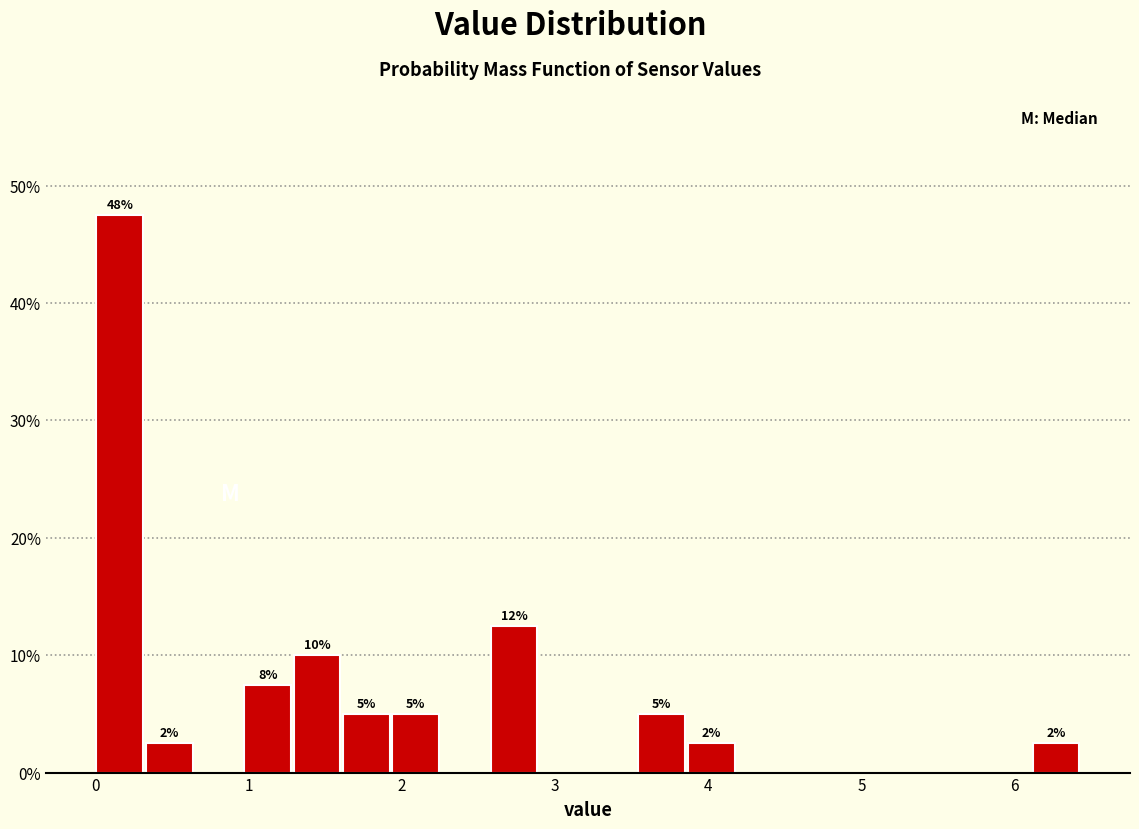

Read against the x-axis, roughly where is the centre of the tallest bar?

0.2